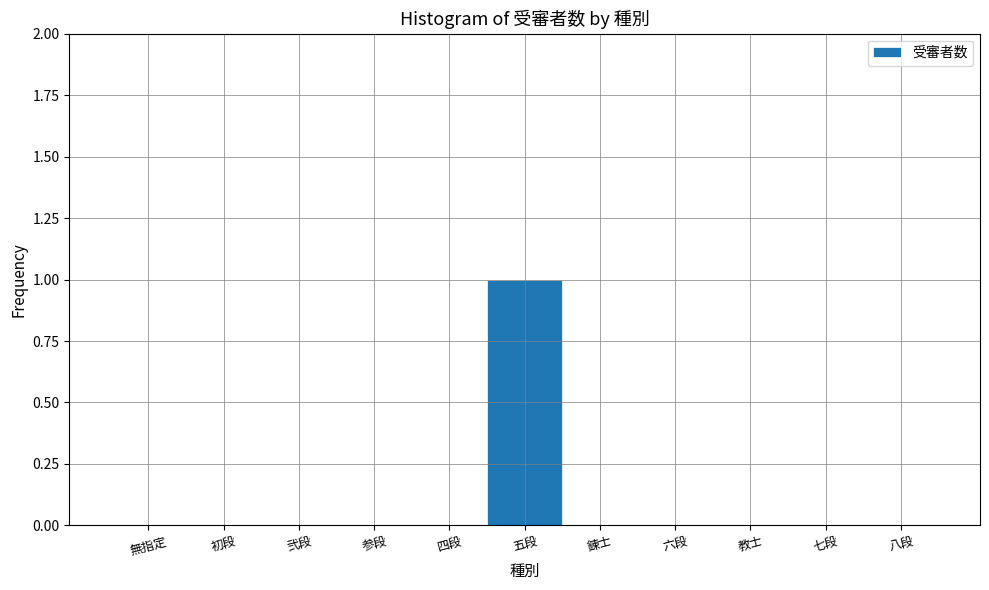

Reading right to left, list all the values displayed in this chart.

八段=0	七段=0	教士=0	六段=0	錬士=0	五段=1	四段=0	参段=0	弐段=0	初段=0	無指定=0